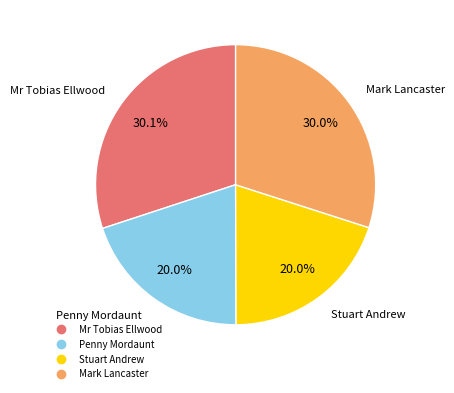

Is there a majority slice in this chart?

No